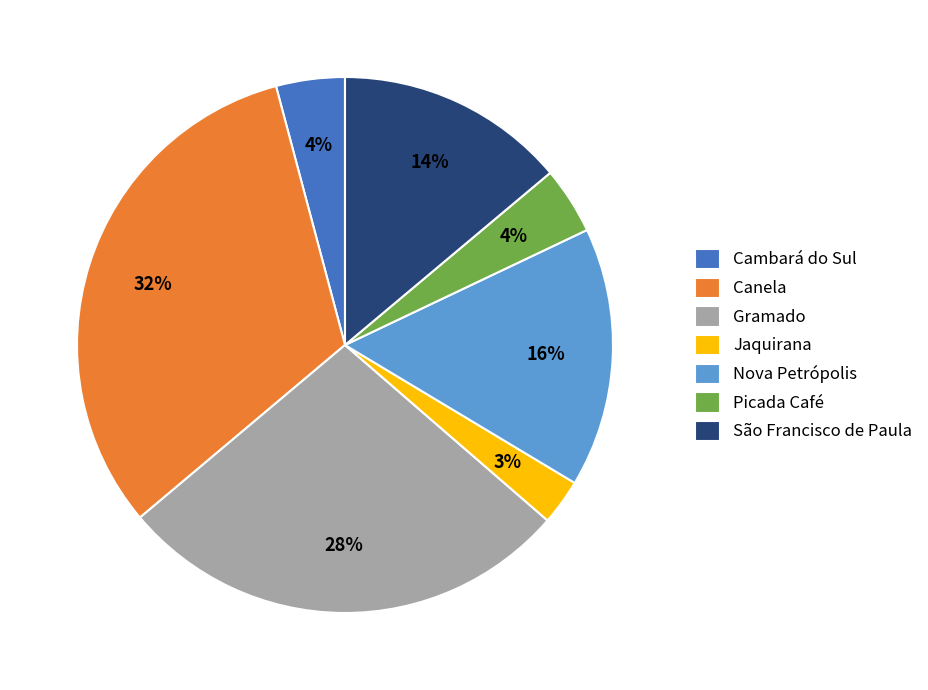

Do Nova Petrópolis and Jaquirana together represent more than half of the pie?

No